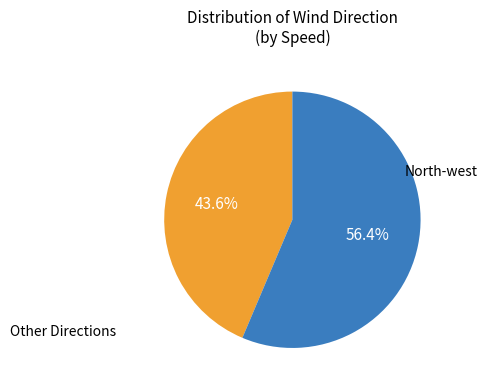

Does any single category account for the majority?

Yes